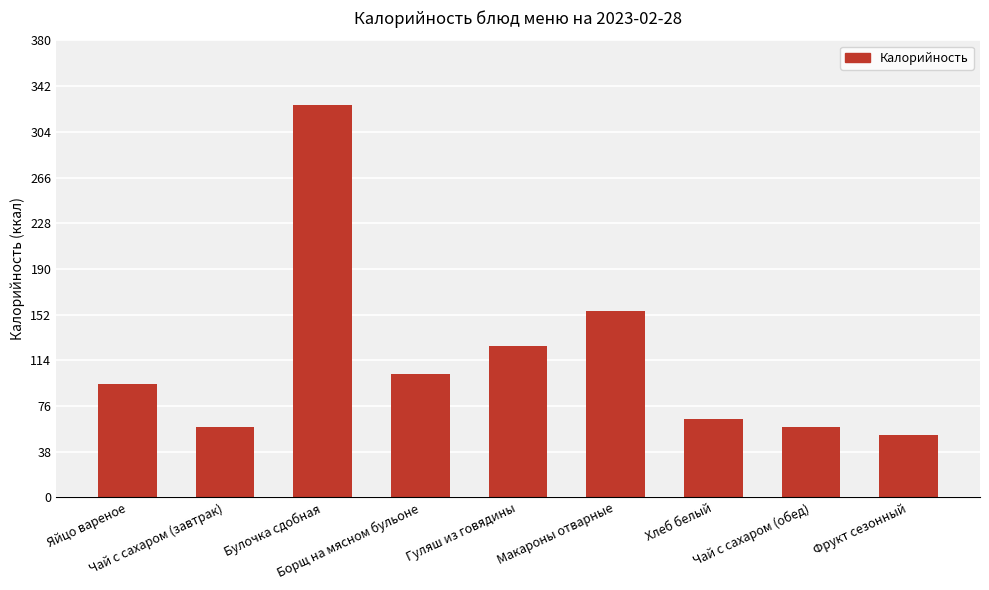

What is the label of the 8th bar from the left?

Чай с сахаром (обед)